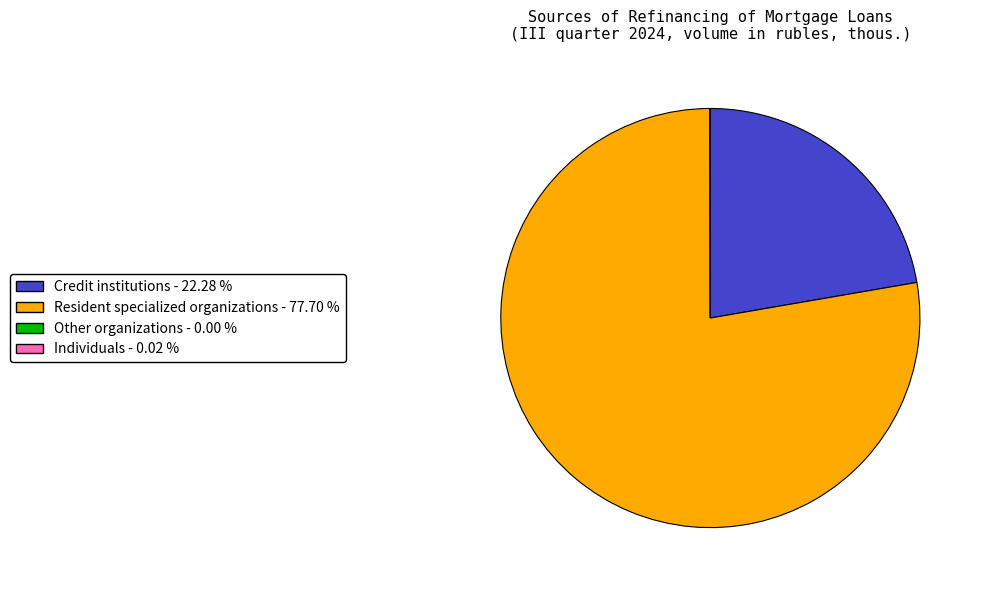

Is there a majority slice in this chart?

Yes